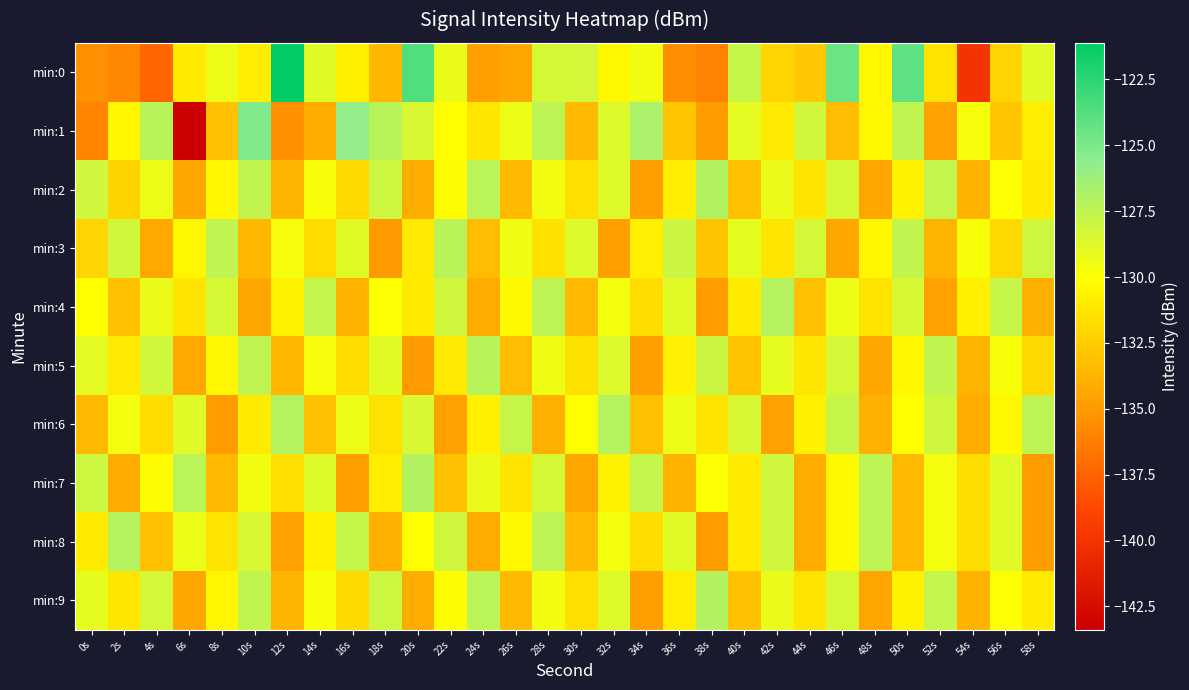

Which has a higher value, 24s or 4s?

24s